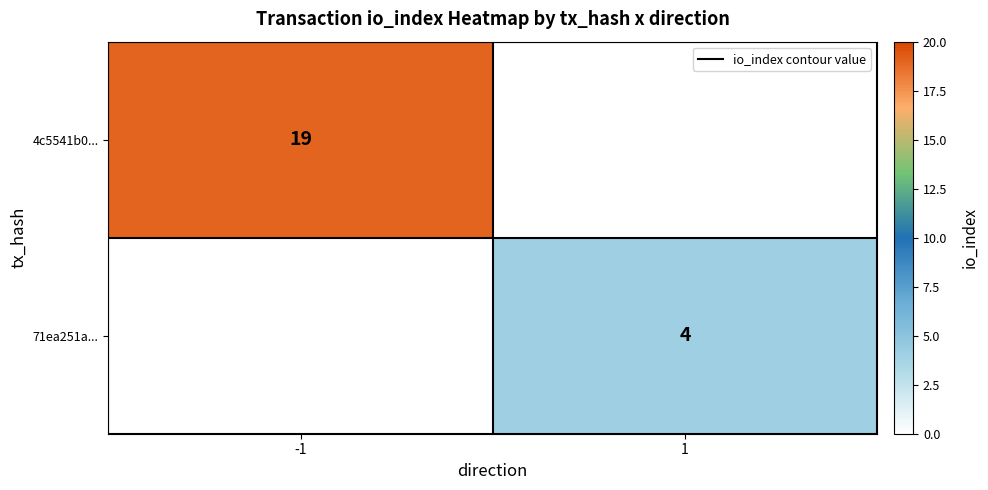

Rank the categories by 4c5541b0... value from highest to lowest.

-1, 1